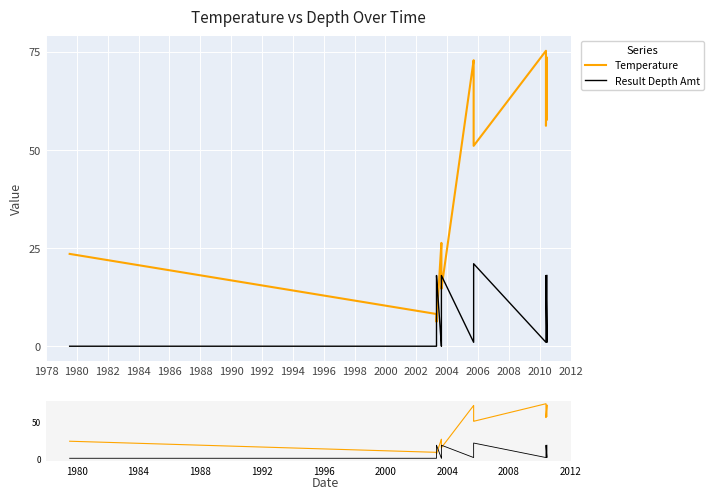

What is the lowest value of the Temperature series?

6.2